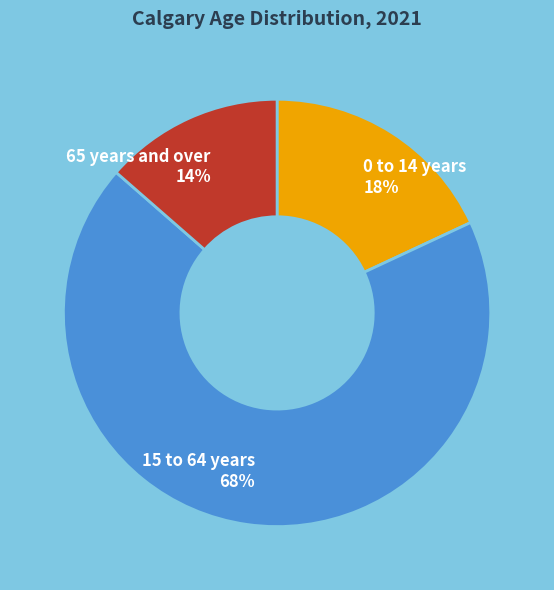

To the nearest percent, what is the difference between the 0 to 14 years and 15 to 64 years slice percentages?

50%